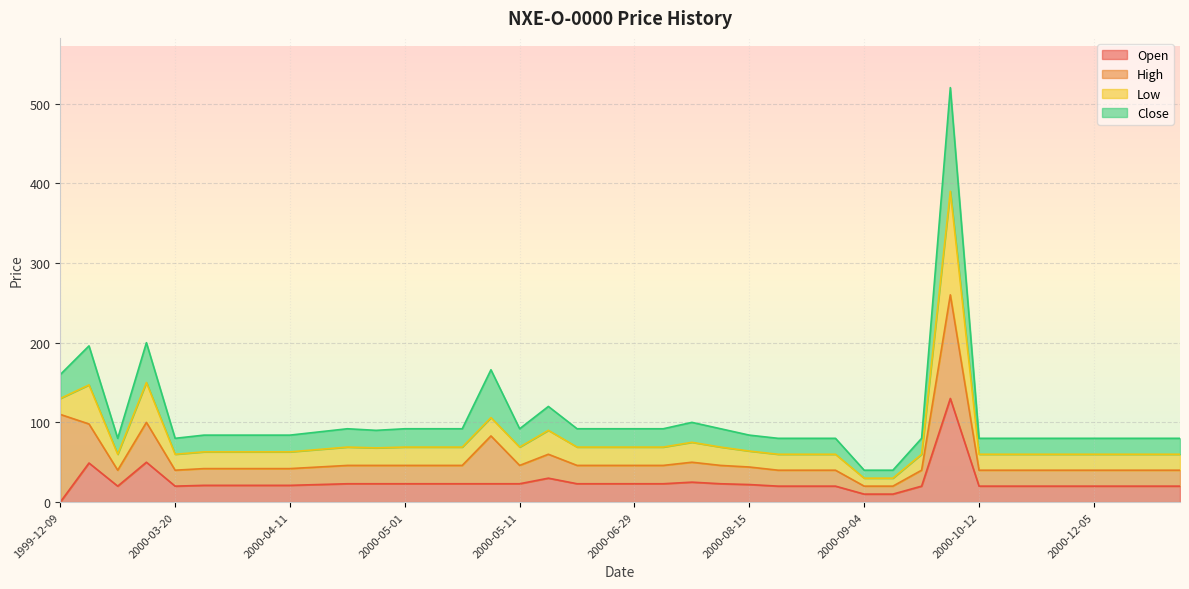

How many positive values does the Open series have?

39